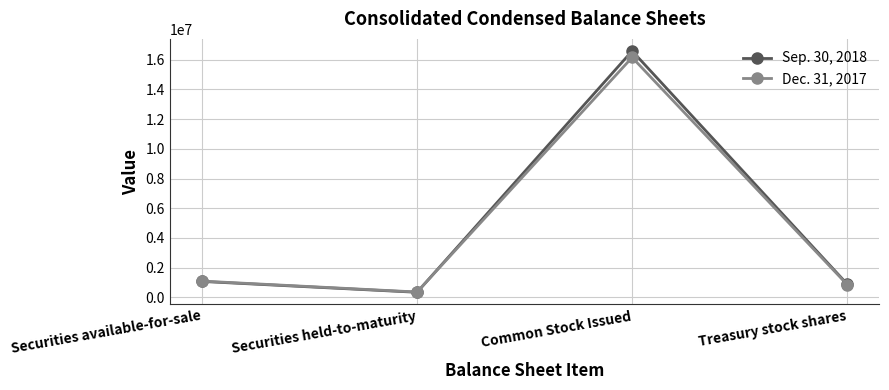

At which category is the sum across all series the highest?

Common Stock Issued